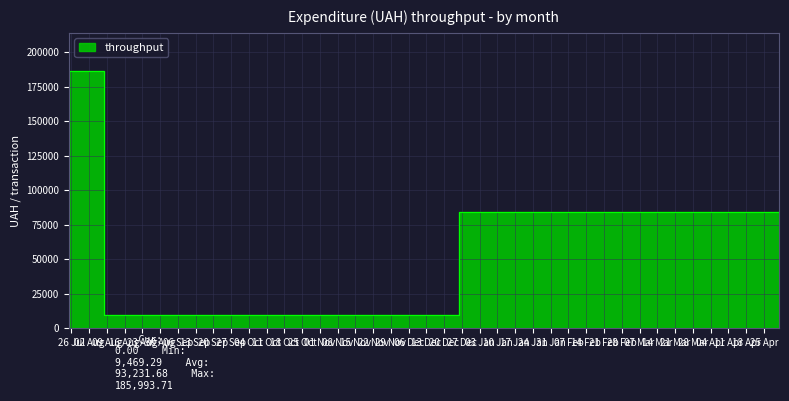

What is the sum of all values?

279695.0